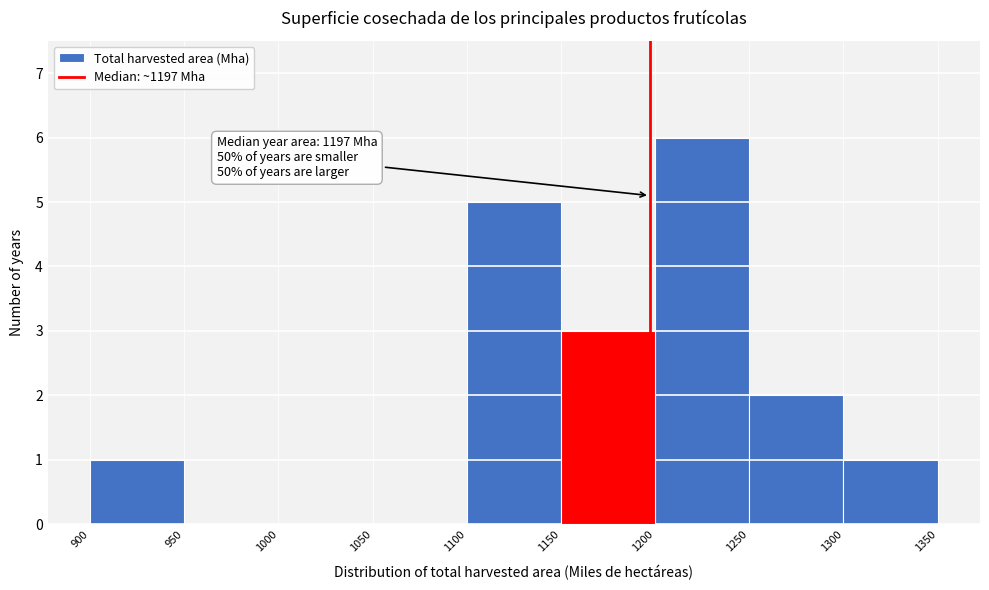

Over which range of the x-axis is the bar tallest?

1200 to 1250